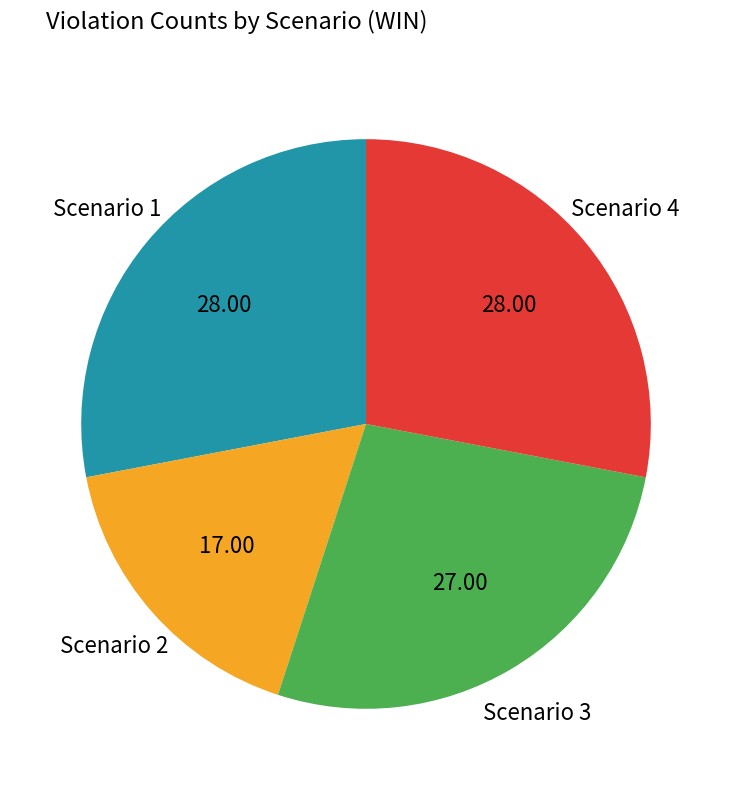

Is there any slice that represents more than half of the pie?

No